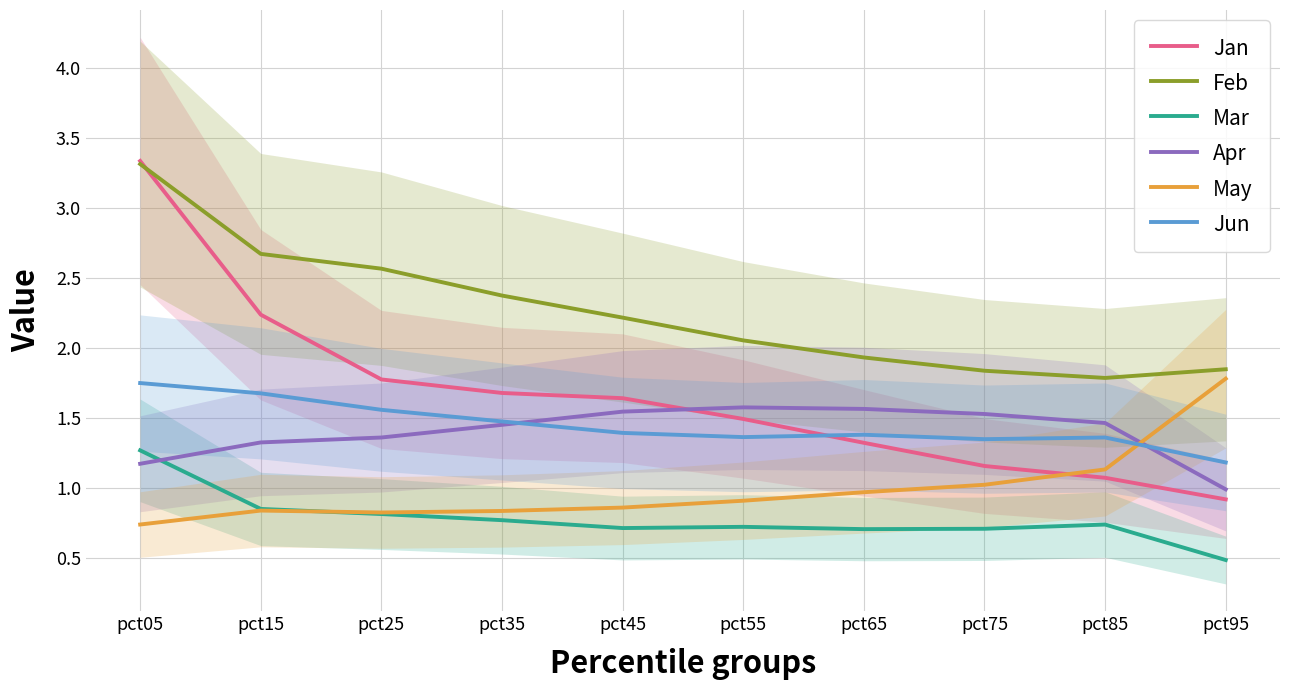

What is the sum of the Feb values at pct65 and pct35?

4.3